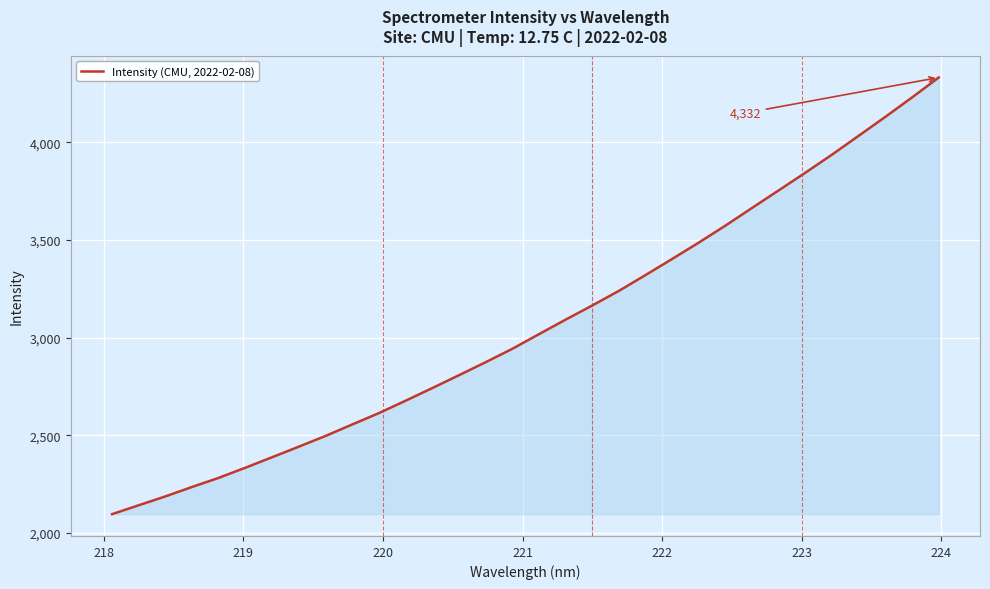

What is the maximum value shown in the chart?

4332.4